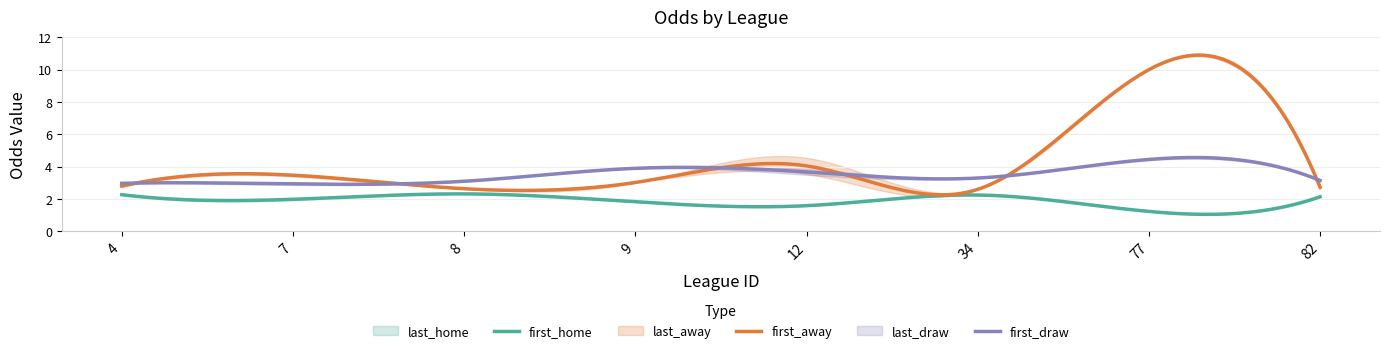

At which category is the sum across all series the highest?

77